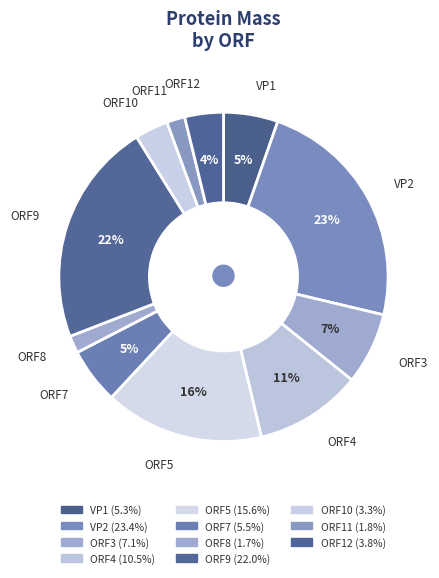

What portion of the pie excludes ORF3?

92.9%